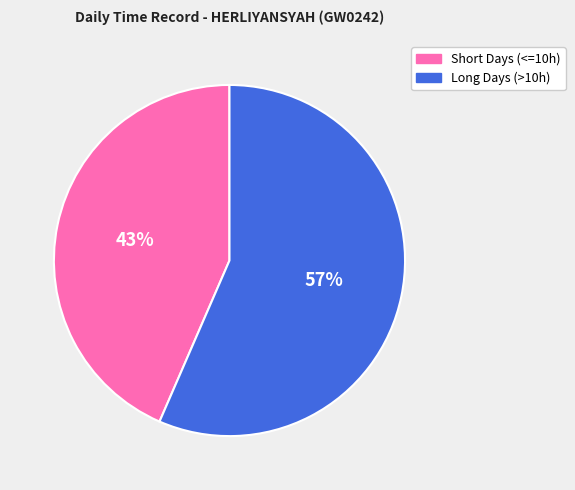

Which has a higher value, Long Days (>10h) or Short Days (<=10h)?

Long Days (>10h)